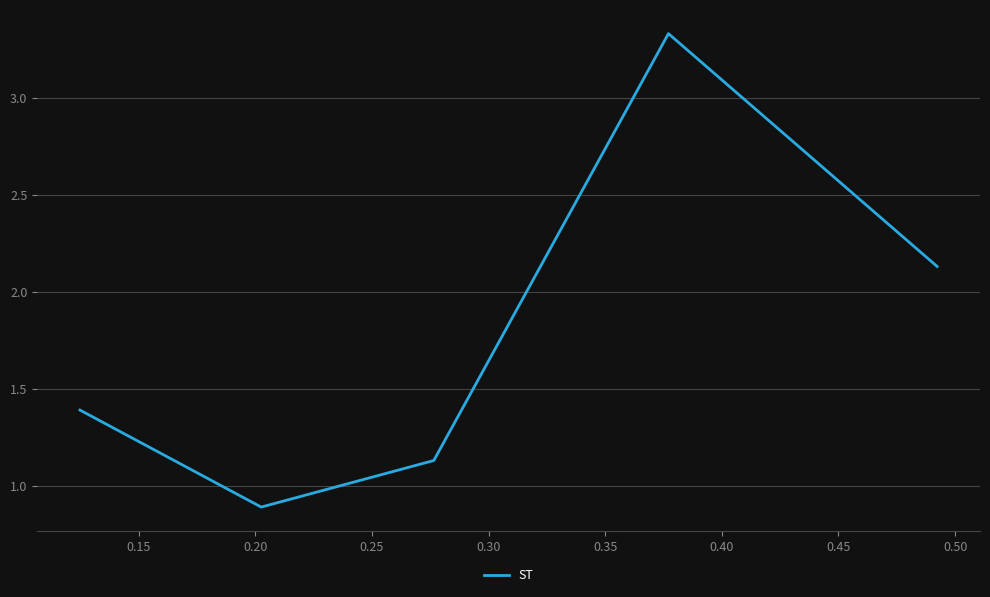

What is the difference between the maximum and minimum values?

2.4